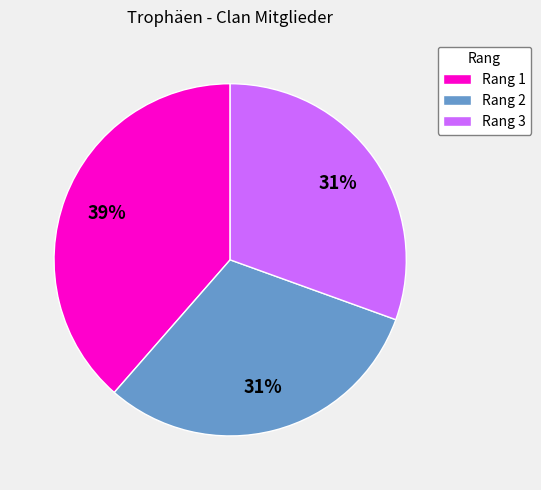

Between Rang 2 and Rang 1, which is larger?

Rang 1